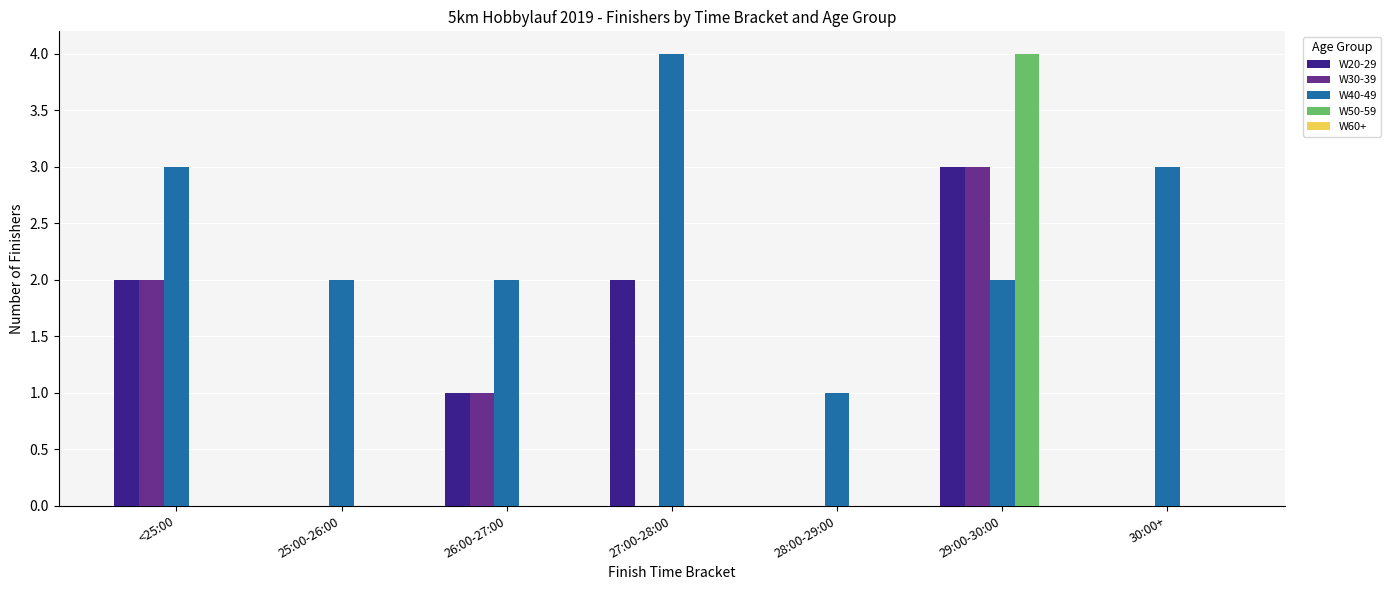

The W40-49 series shows 1 at 29:00-30:00. True or false?

False